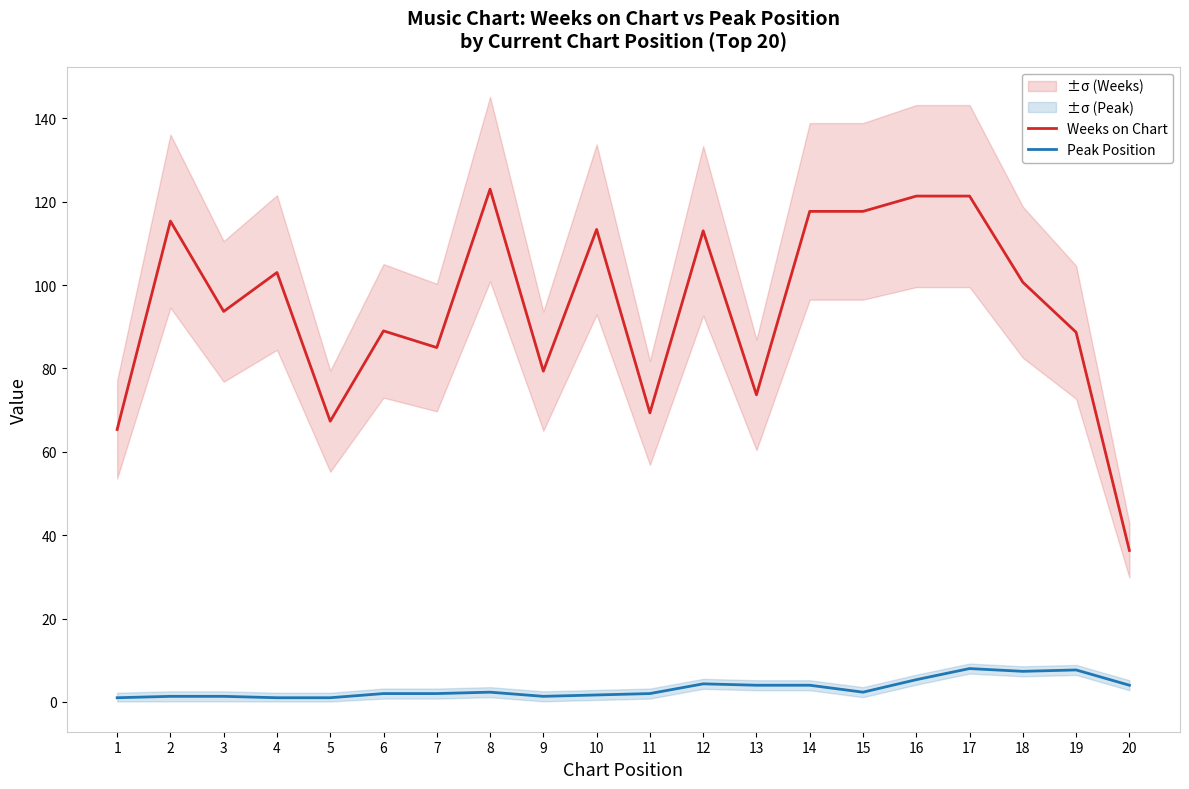

Is this an area chart (filled region under the line)?

No